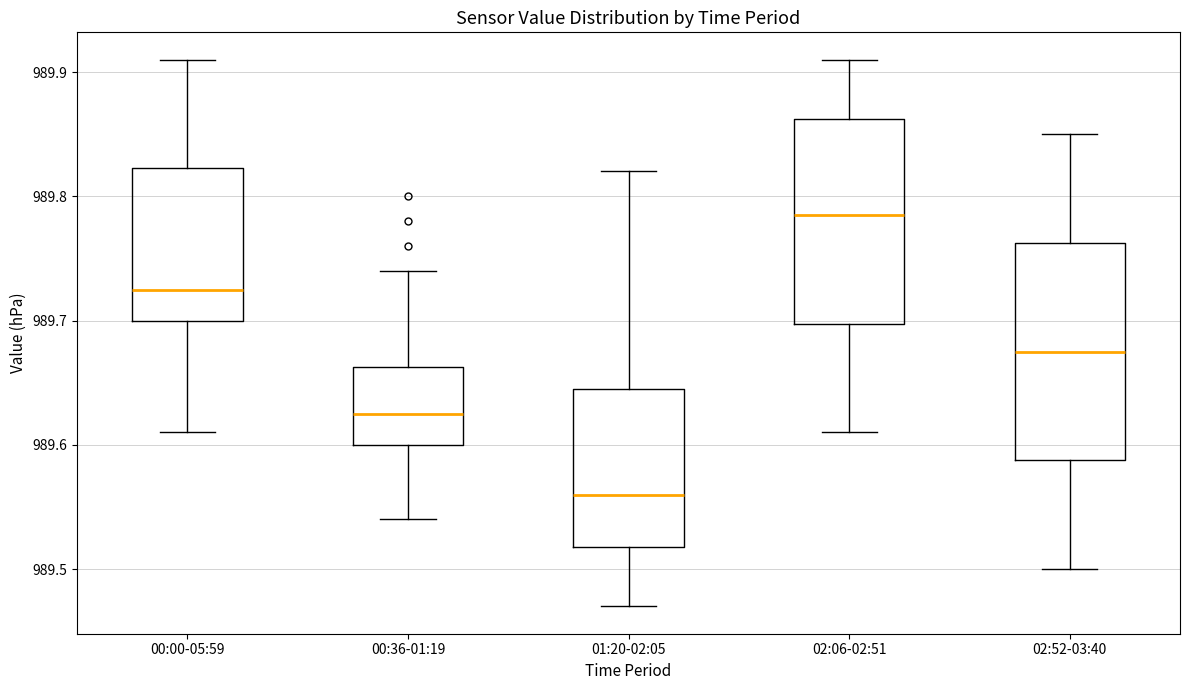

Reading left to right, transcribe this box plot: for each box, give where its median line is, the range the box spans, and where its two whiskers end, as read against the y-axis. The values are not printed on the chart, so give them approximately, as read against the axis.

00:00-05:59: median 989.73, box 989.70 to 989.82, whiskers 989.61 to 989.91
00:36-01:19: median 989.63, box 989.60 to 989.66, whiskers 989.54 to 989.74
01:20-02:05: median 989.56, box 989.52 to 989.65, whiskers 989.47 to 989.82
02:06-02:51: median 989.79, box 989.70 to 989.86, whiskers 989.61 to 989.91
02:52-03:40: median 989.68, box 989.59 to 989.76, whiskers 989.50 to 989.85